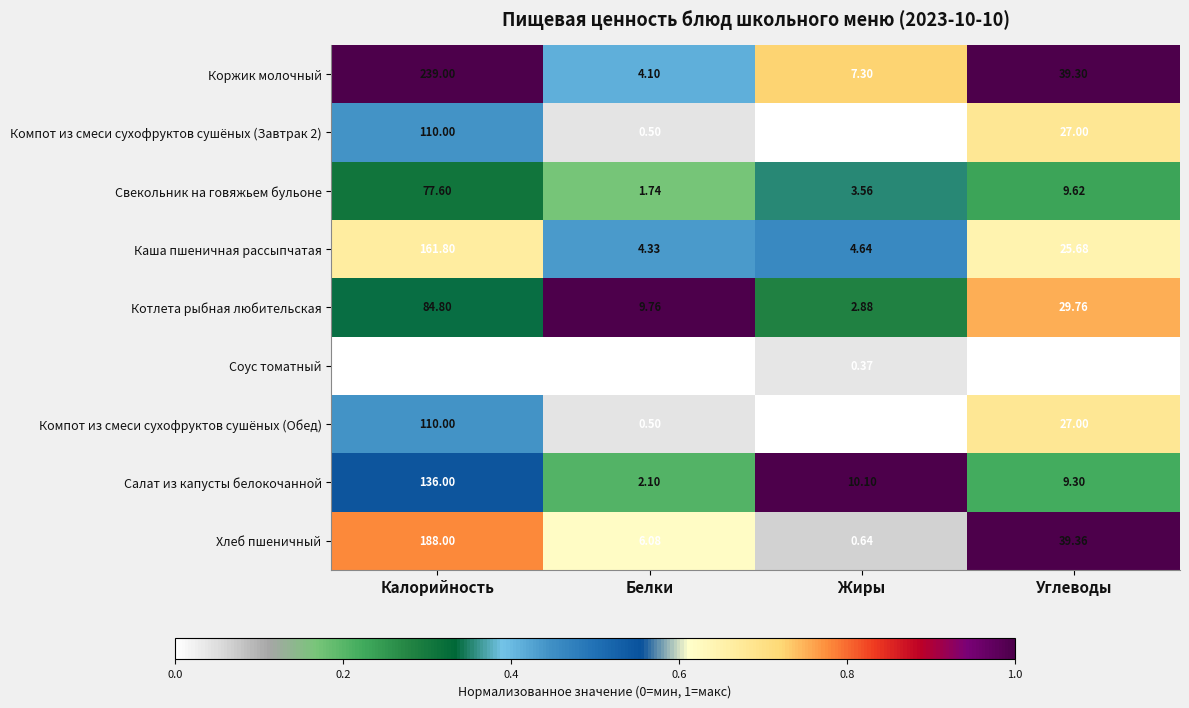

Is the value of Коржик молочный at Жиры greater than the value of Соус томатный at Калорийность?

Yes